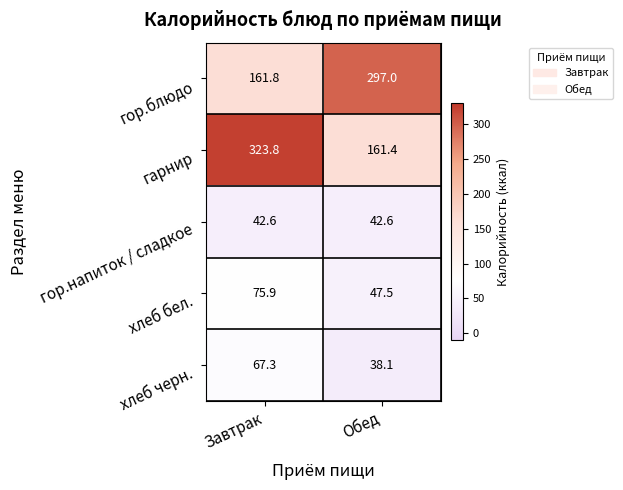

What is the greatest value displayed?

323.8